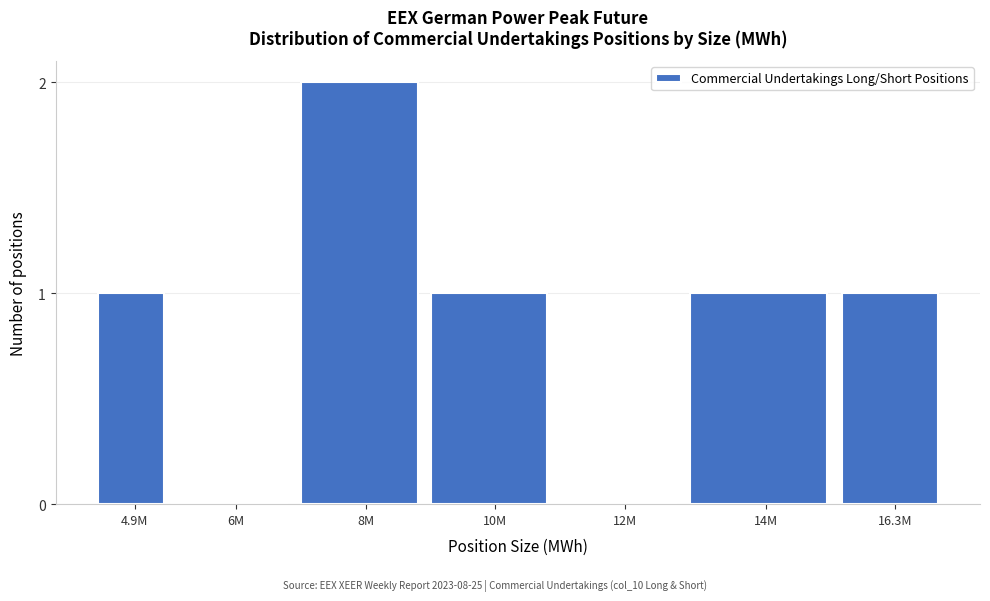

Reading left to right, list all the values displayed in this chart.

4.9M=1	6M=0	8M=2	10M=1	12M=0	14M=1	16.3M=1